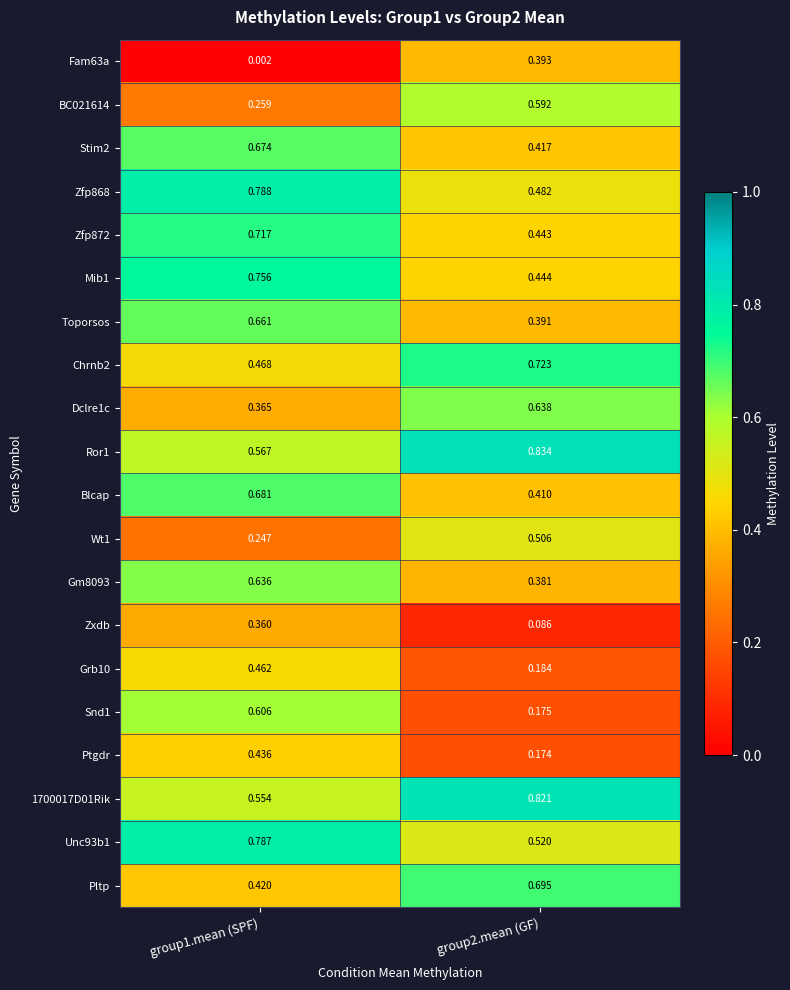

Is the value of Unc93b1 at group1.mean (SPF) greater than the value of Grb10 at group1.mean (SPF)?

Yes